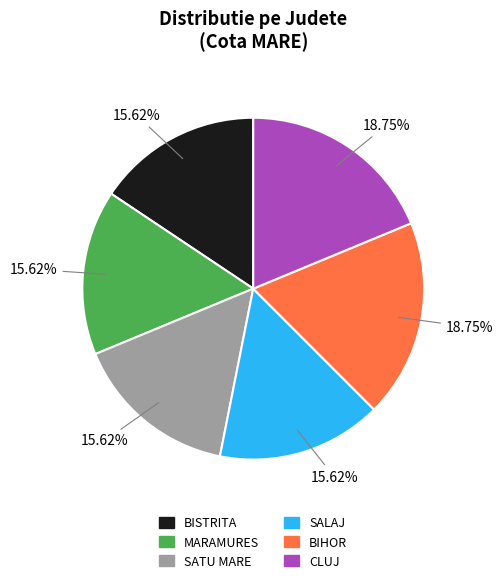

Is the sum of CLUJ and SALAJ greater than half?

No